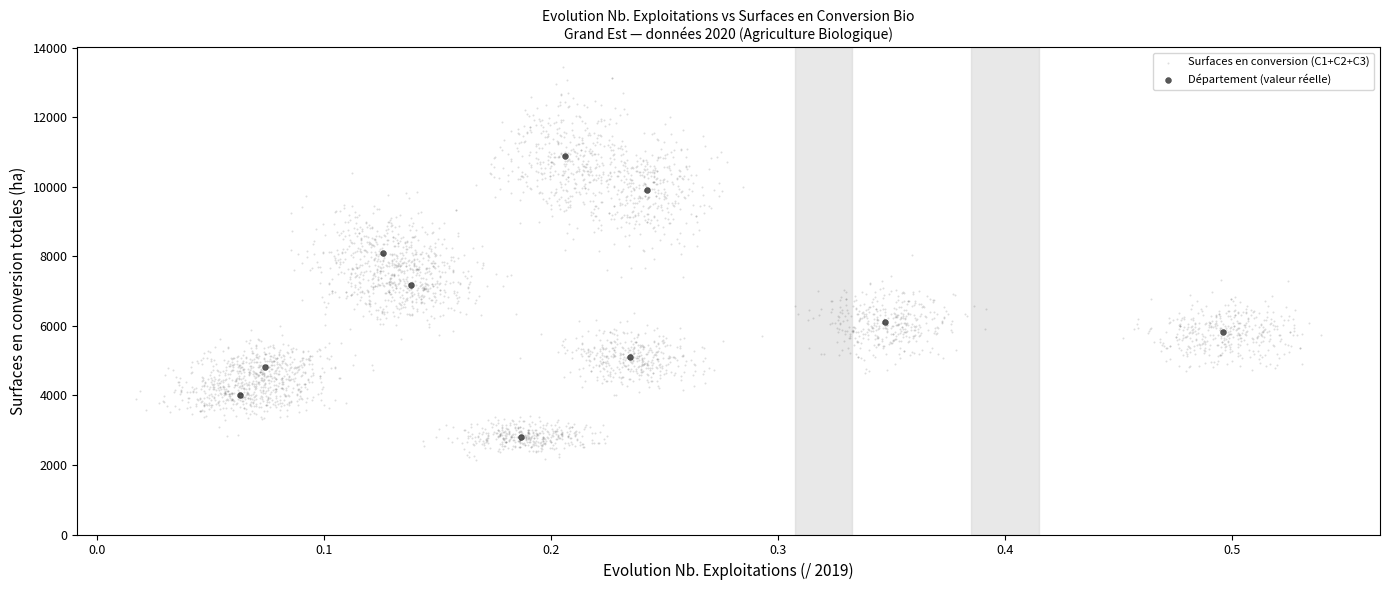

Which series has the widest spread of Y values?

Surfaces en conversion (C1+C2+C3)